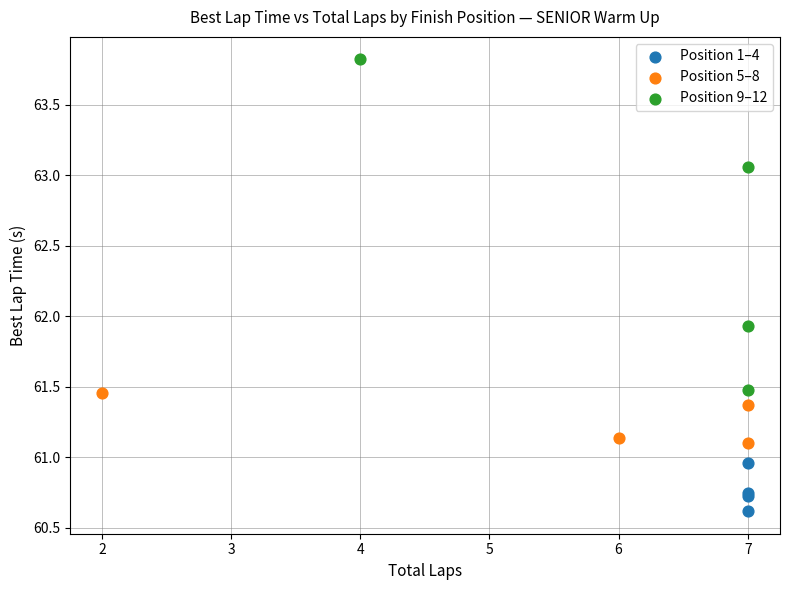

Which series contains the highest Y value?

Position 9–12